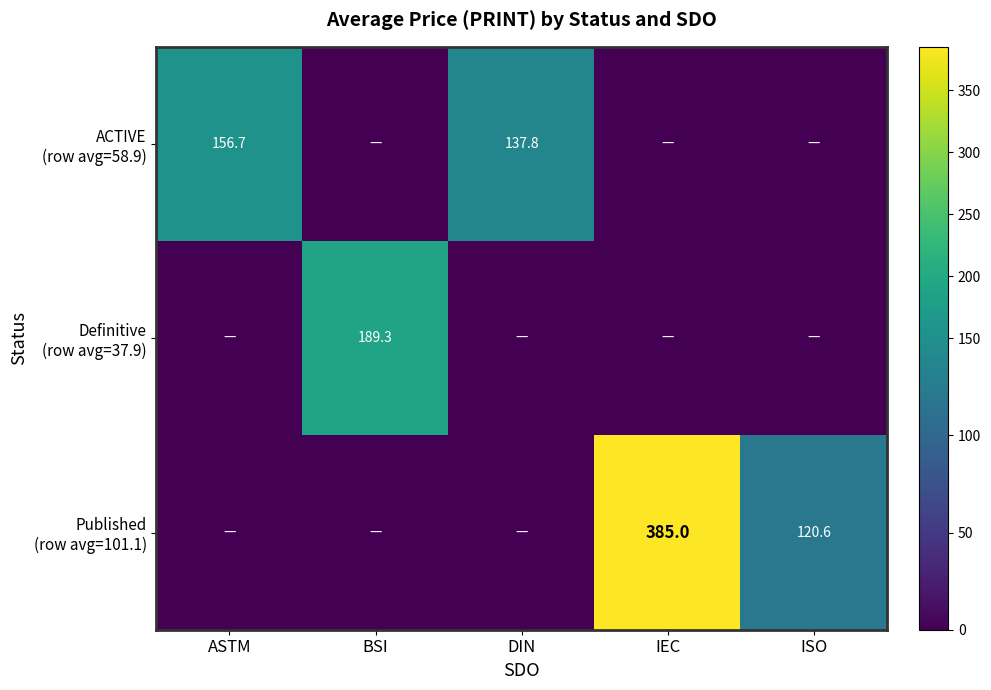

Which series has the largest range (max minus min)?

Published (row avg=101.1)